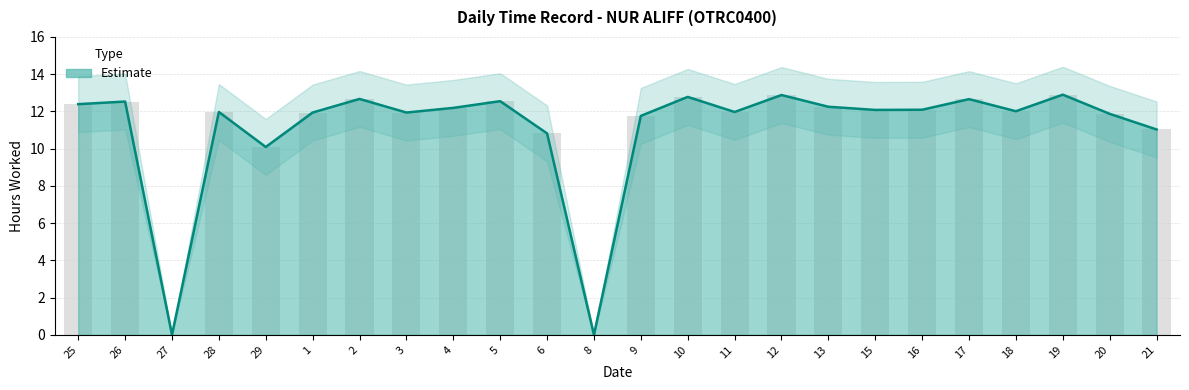

Are the bars horizontal?

No